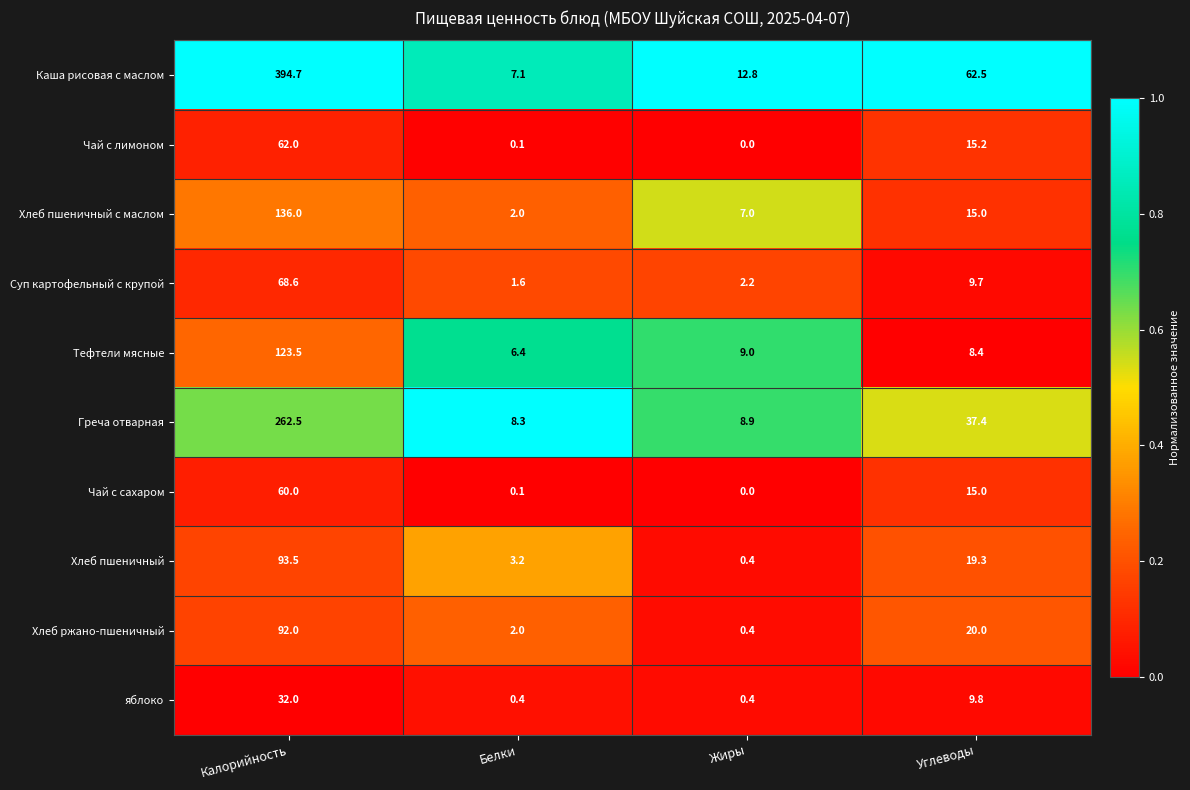

What is the difference between the highest and lowest values at Белки?

8.2